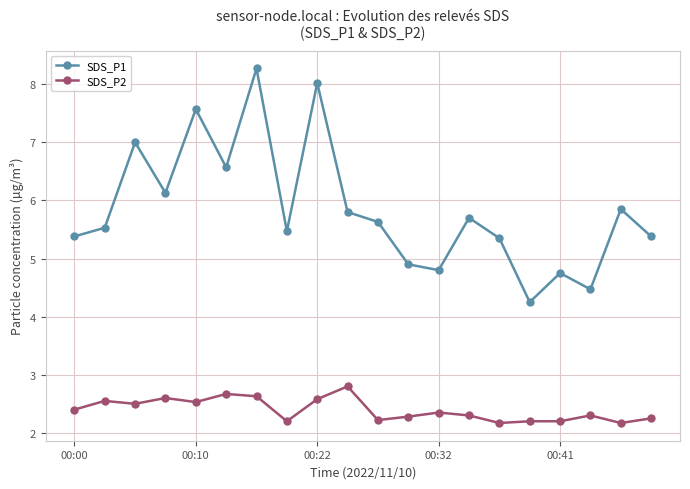

What is the minimum value for SDS_P2?

2.2